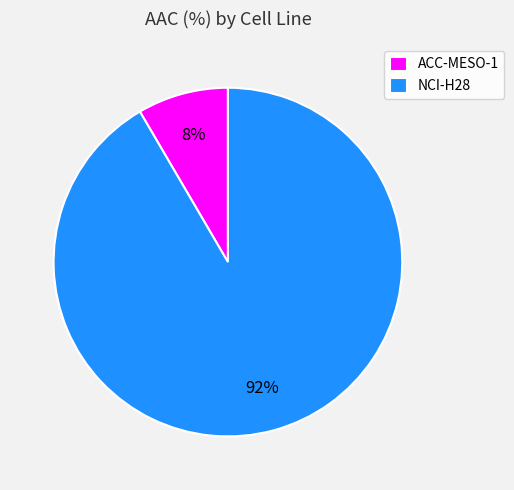

Which category accounts for the majority?

NCI-H28